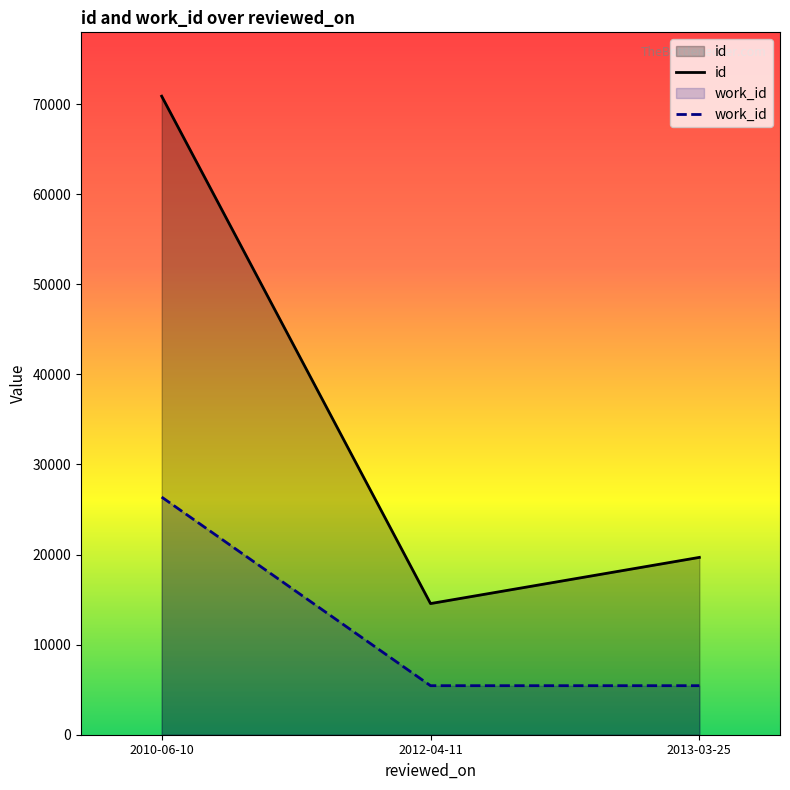

At which category does the chart reach its peak across all series?

2010-06-10